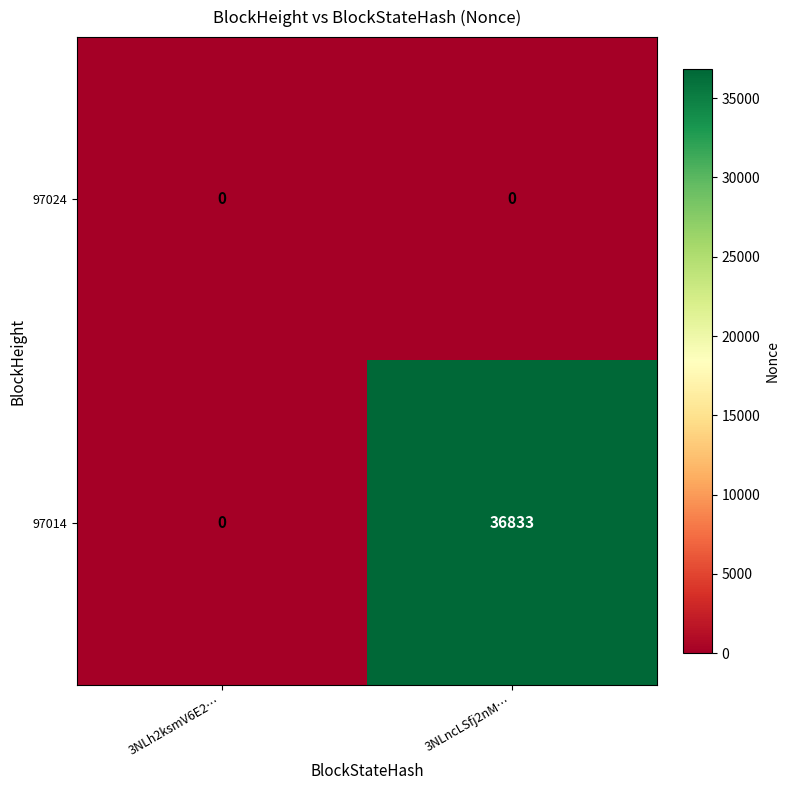

Which series has the largest range (max minus min)?

97014